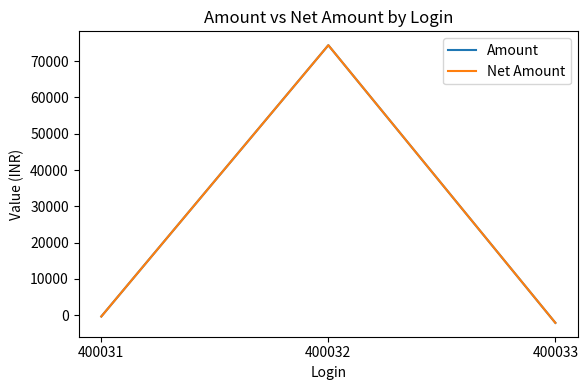

At which category is the sum across all series the highest?

400032